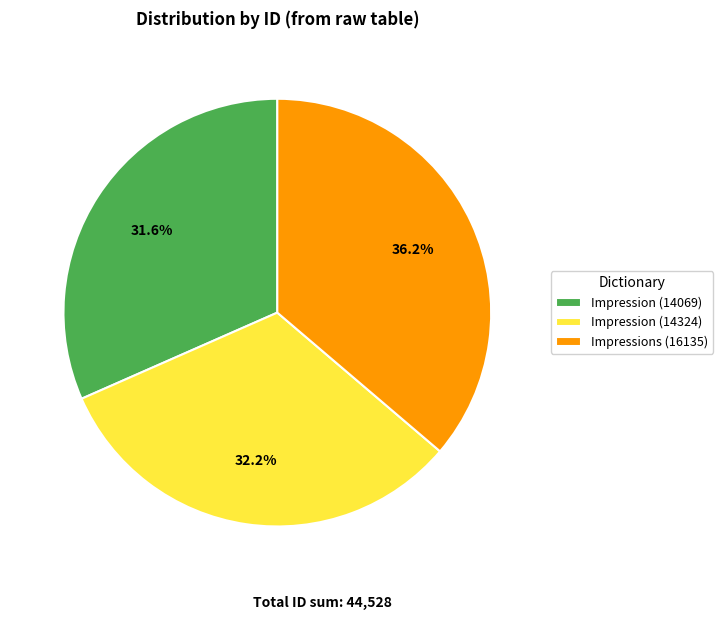

Is it true that Impression (14069) is 32% of the pie?

True